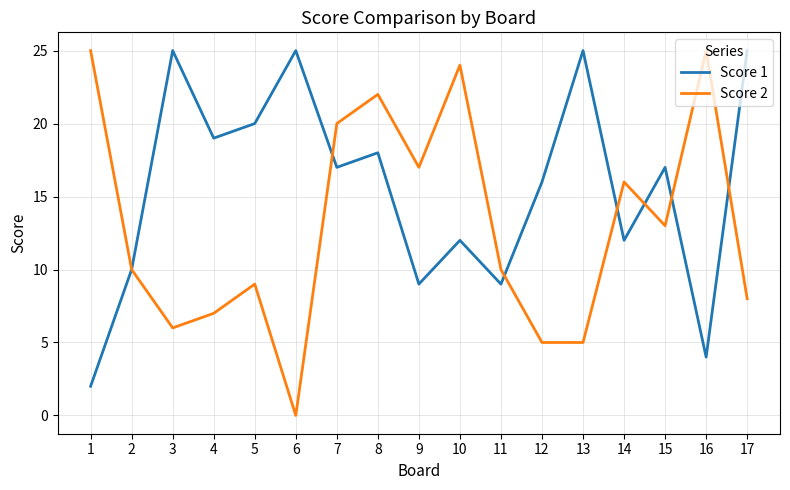

At which label does Score 1 first exceed 17?

3